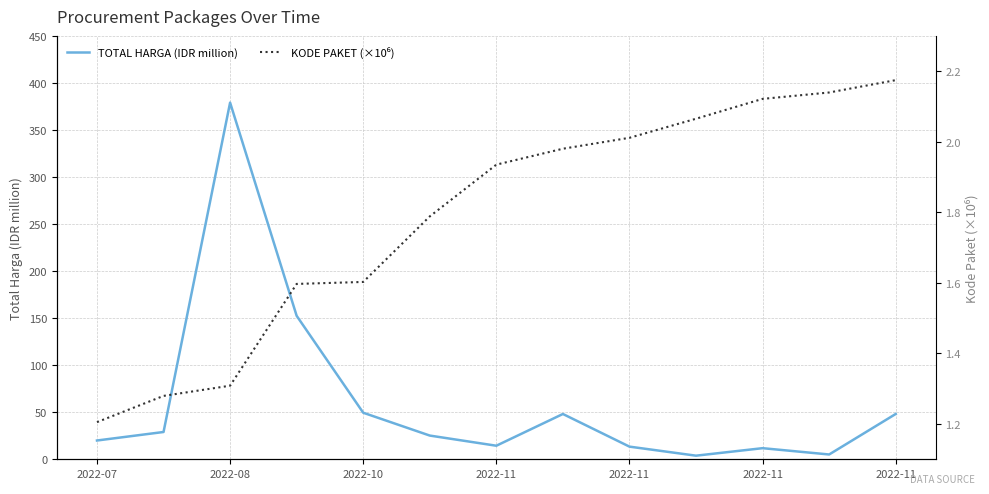

What are all the series names shown in the legend?

TOTAL HARGA (IDR million), KODE PAKET (×10⁶)